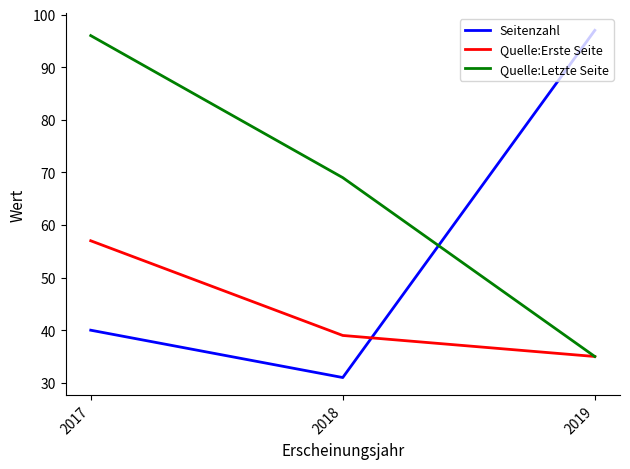

Between 2018 and 2019, which series saw the biggest shift?

Seitenzahl